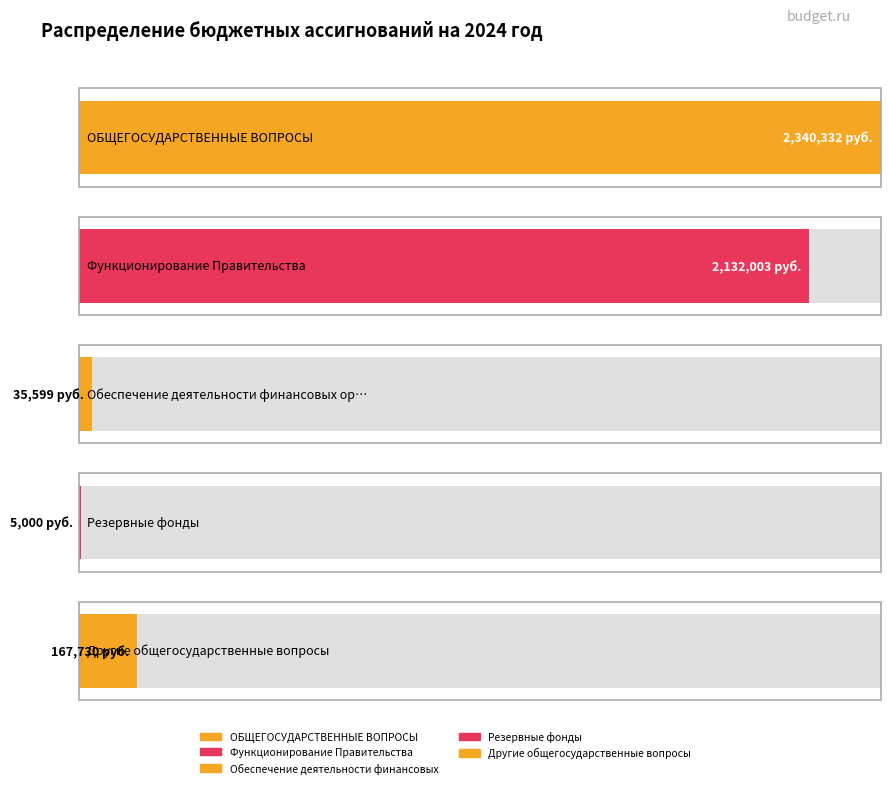

Reading right to left, transcribe all the data shown in this chart.

167730	5000	35599	2132003	2340332